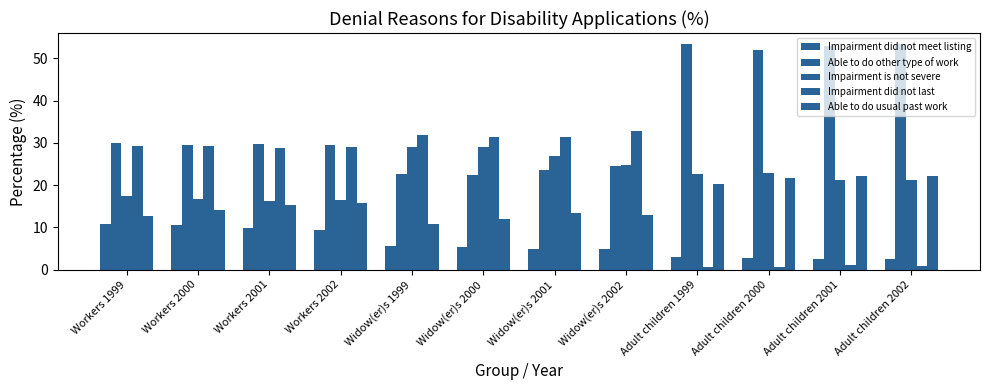

How many data points does each series have?

12